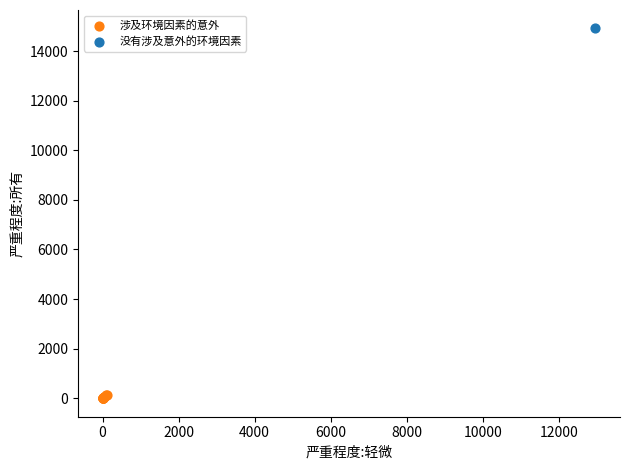

What are all the series names shown in the legend?

涉及环境因素的意外, 没有涉及意外的环境因素